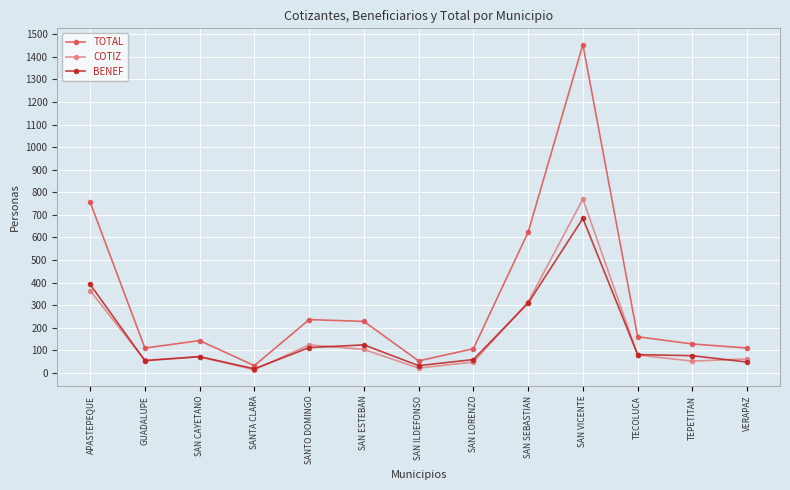

Which series has the largest range (max minus min)?

TOTAL